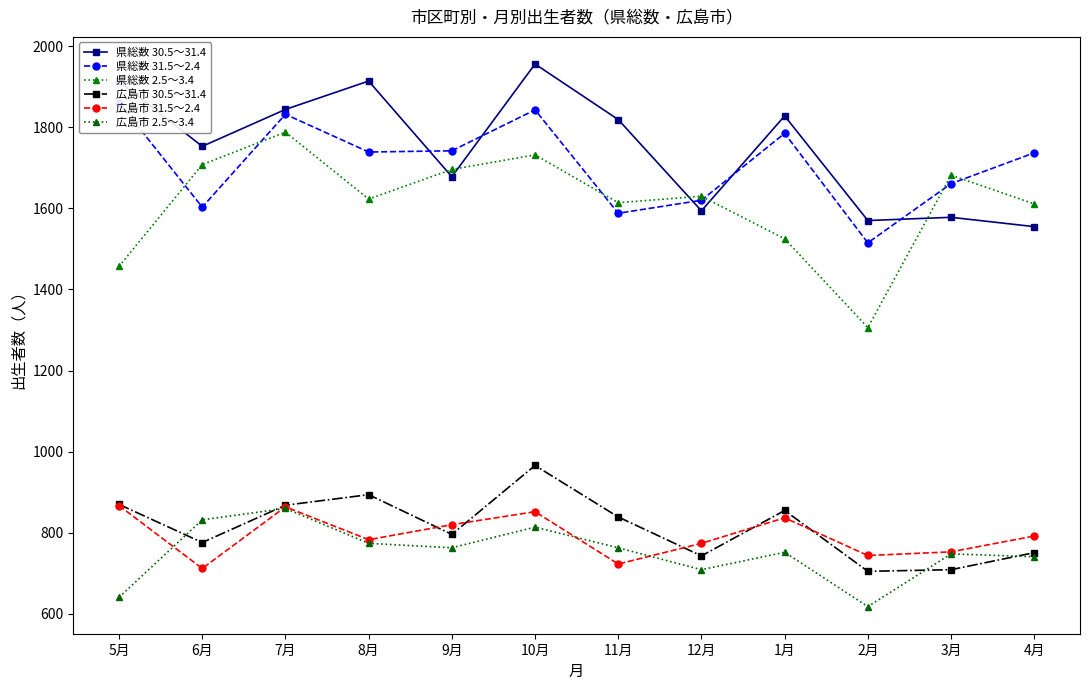

What is the value of the 広島市 30.5～31.4 point at the 7th from the left?

839